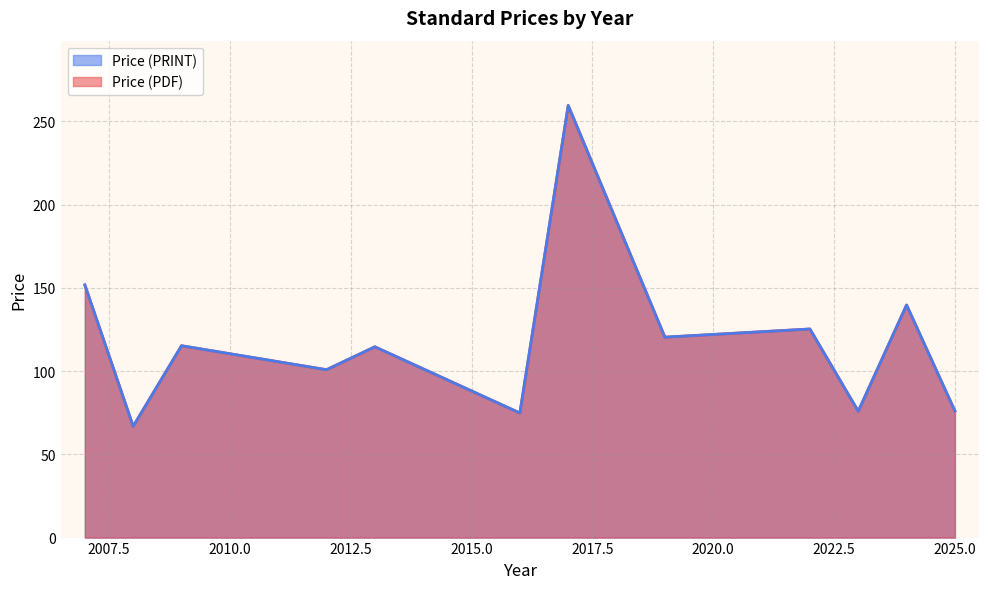

Does the chart display data point markers on the line(s)?

No